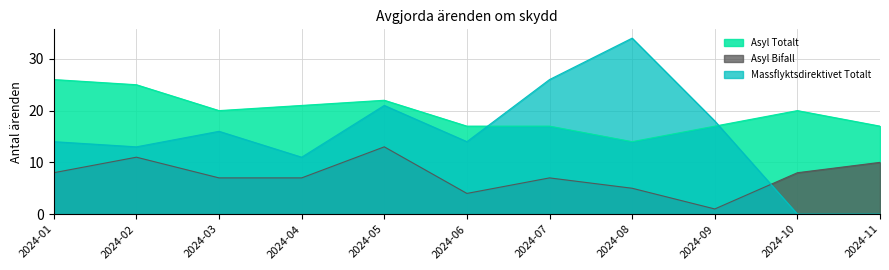

At which label does Asyl Bifall first exceed 7?

2024-01